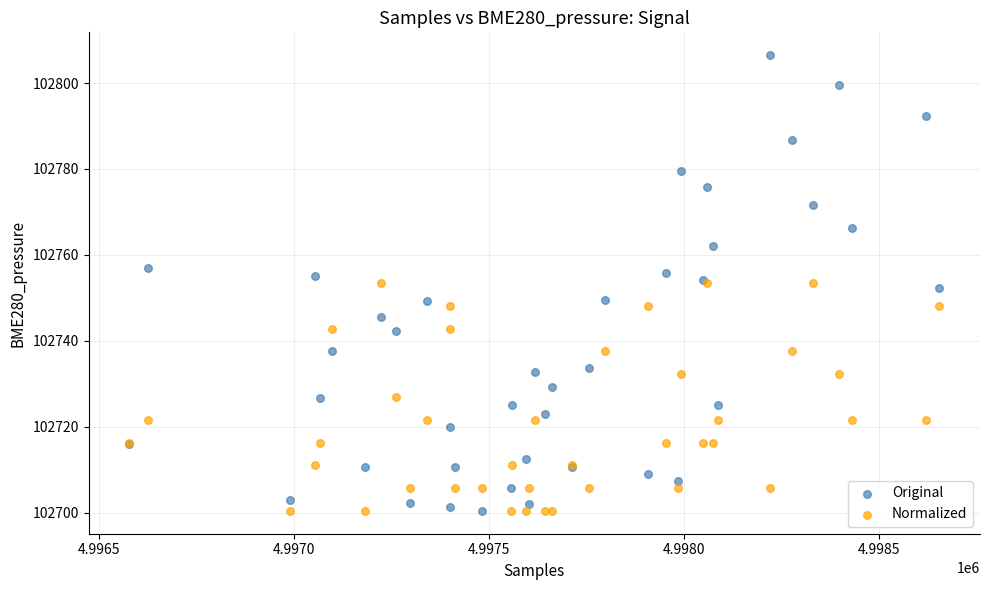

What are all the series names shown in the legend?

Original, Normalized